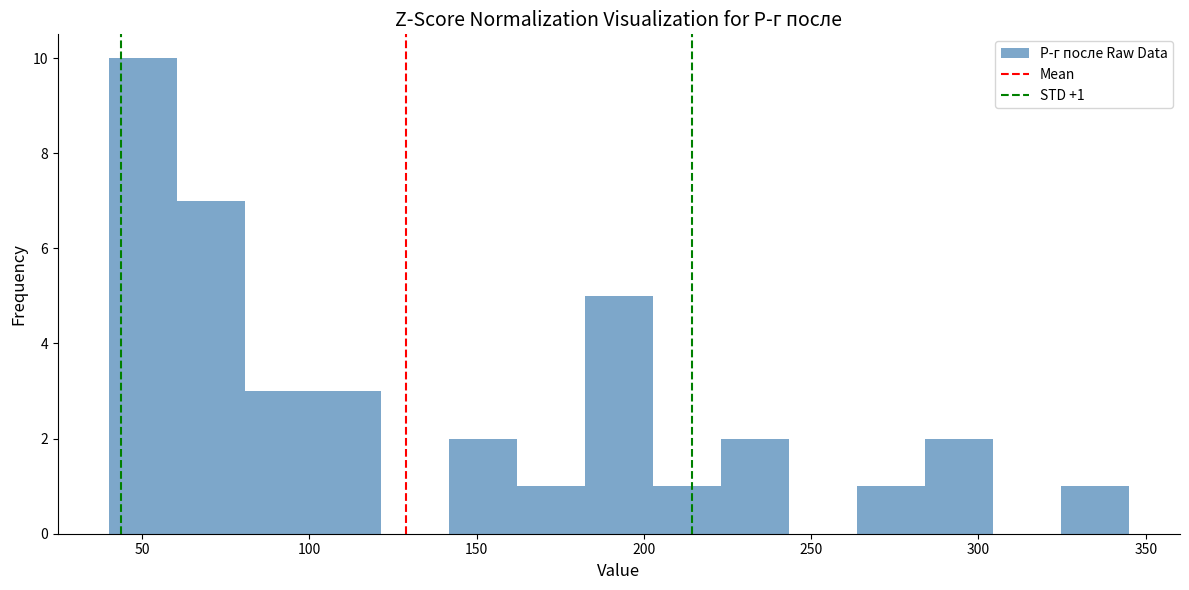

Which range on the x-axis has the tallest bar?

40 to 60